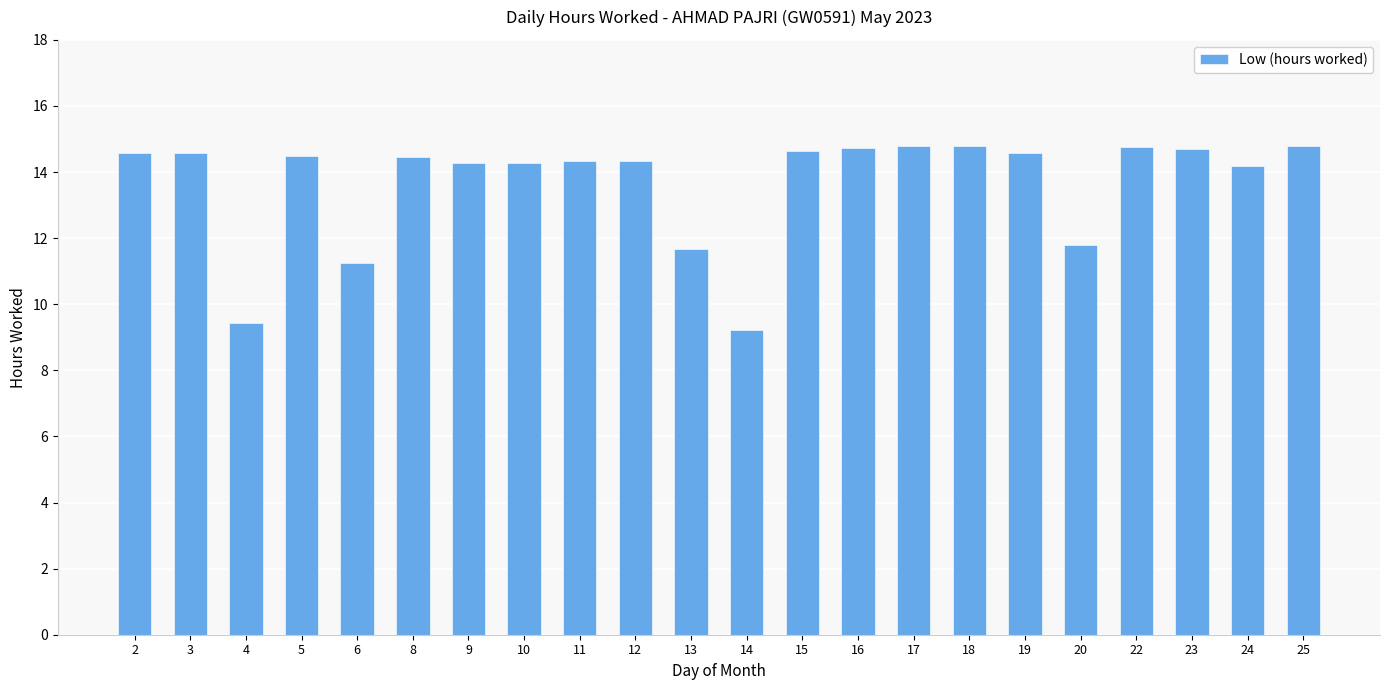

Which label corresponds to the smallest value in the chart?

14